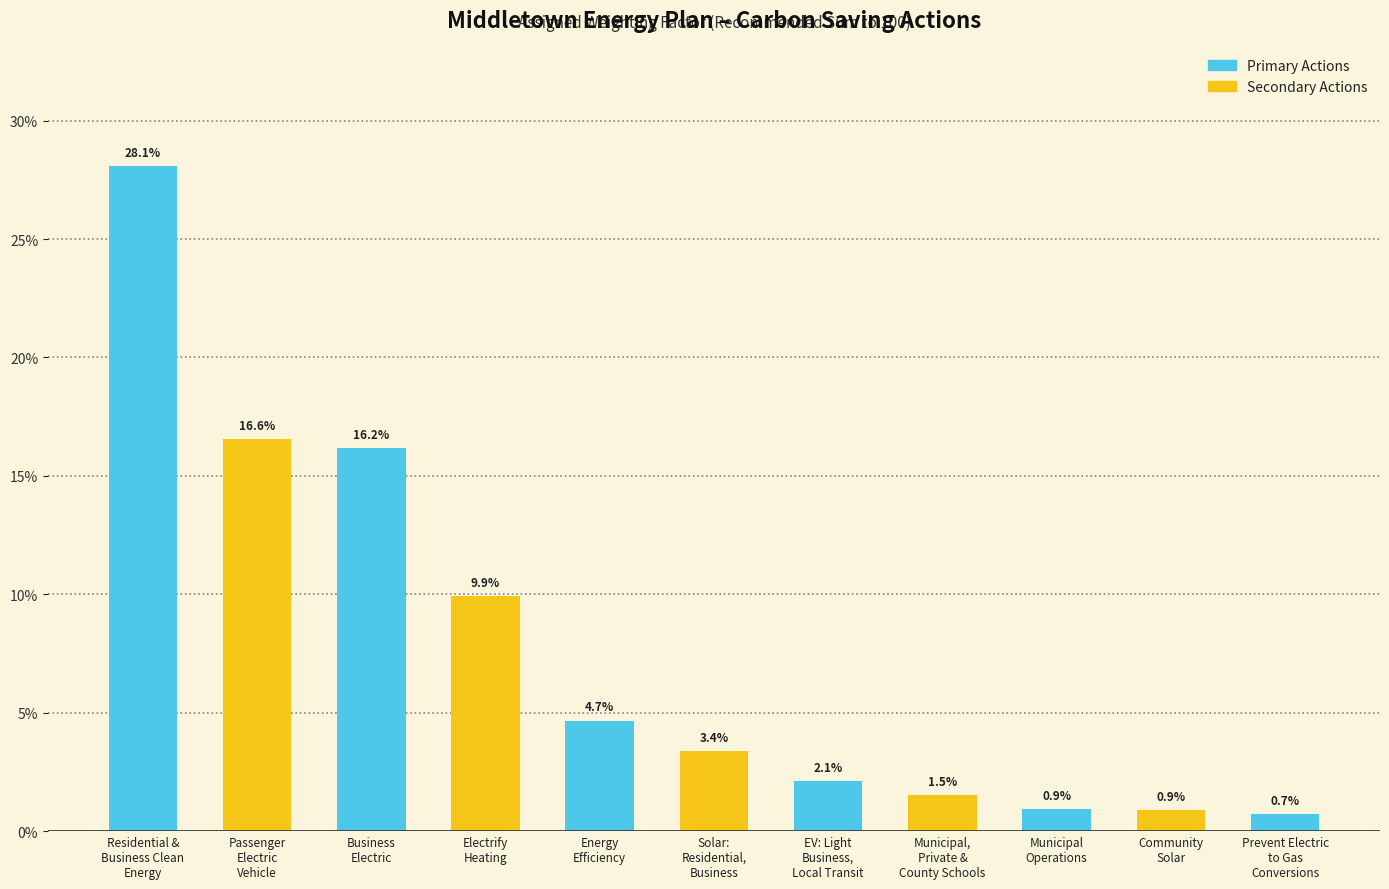

Reading right to left, list all the values displayed in this chart.

0.7	0.9	0.9	1.5	2.1	3.4	4.7	9.9	16.2	16.6	28.1